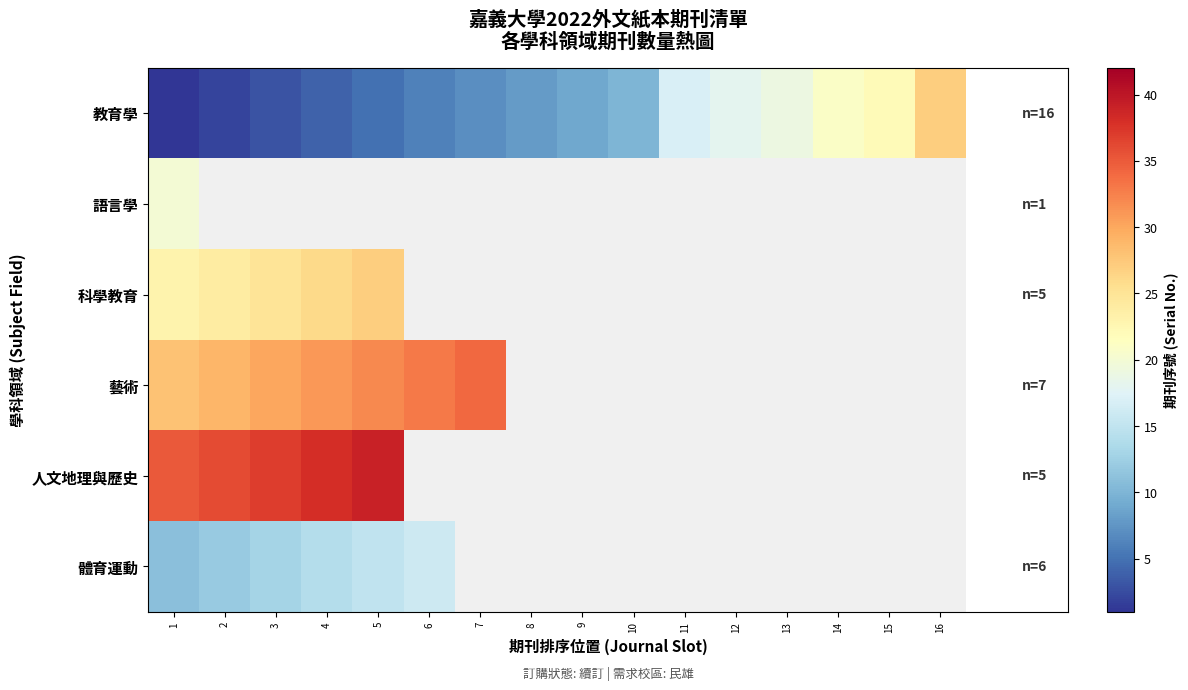

Which series changed the most between 10 and 13?

教育學